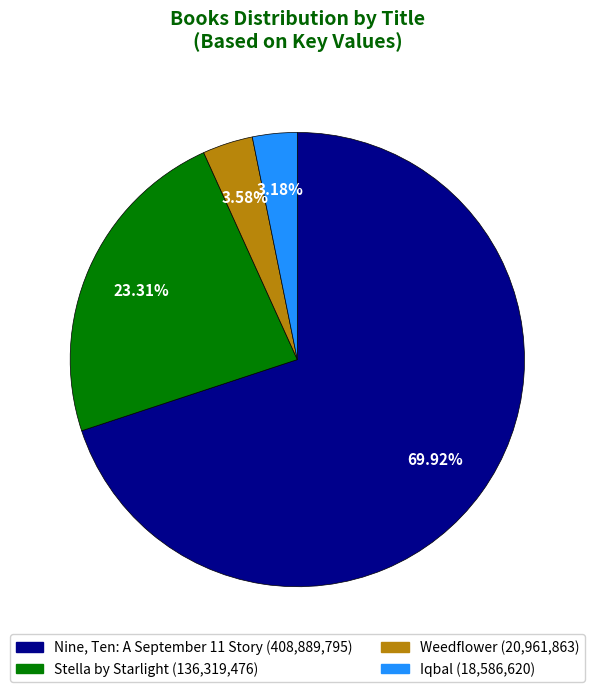

True or false: Nine, Ten: A September 11 Story accounts for 70% of the total.

True